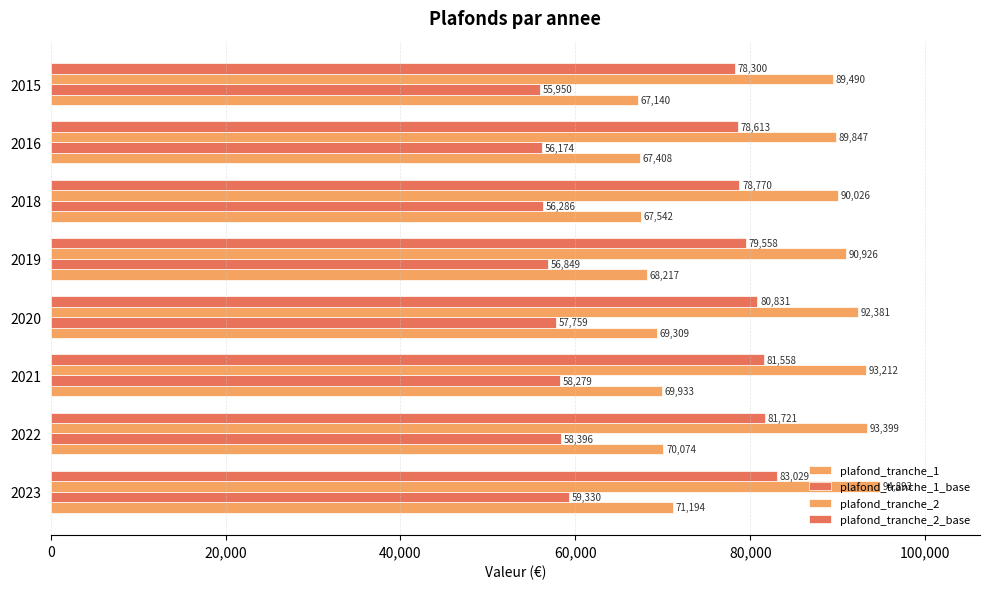

How many data points in plafond_tranche_2_base are less than 80831?

4